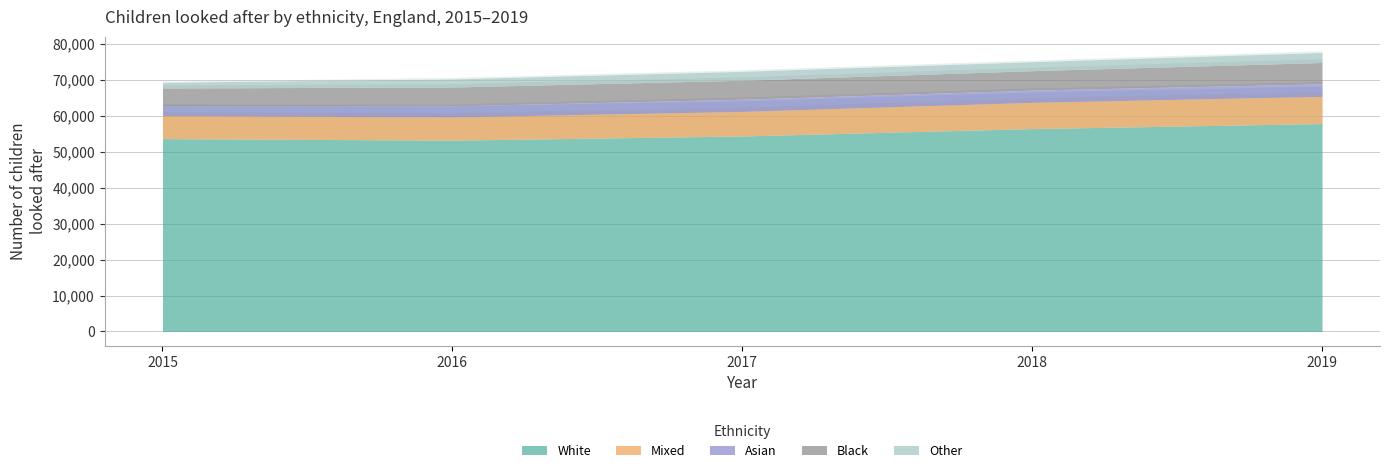

Where is Asian nearest to the value 3075?

2016